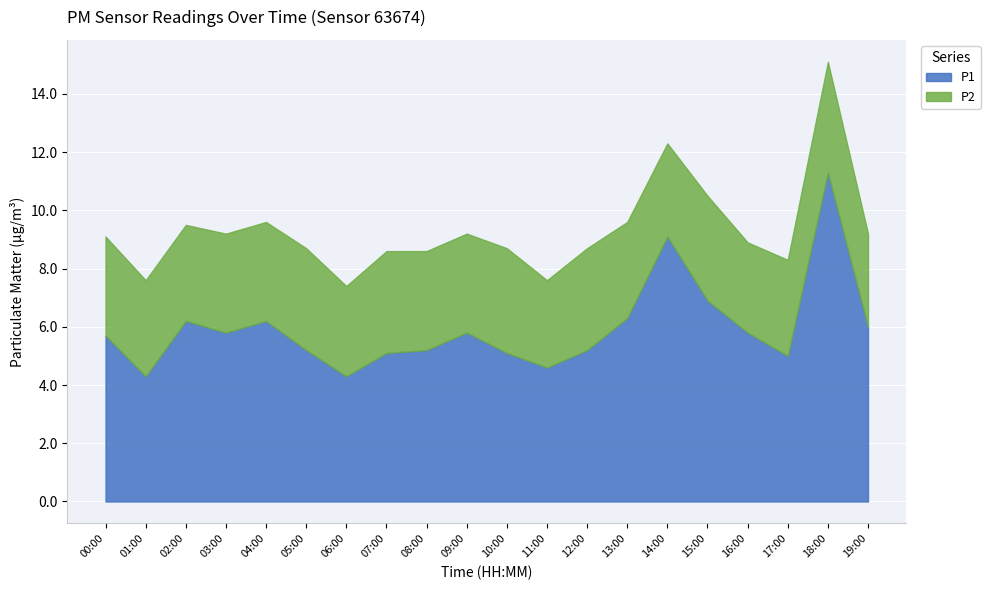

How many values in the P1 series are below 5?

3